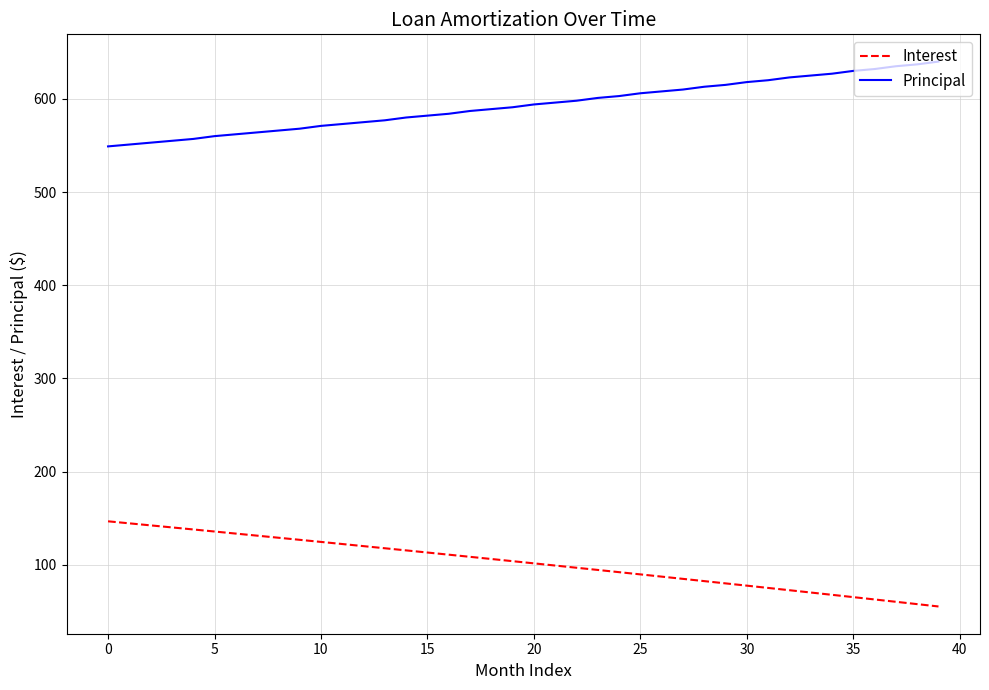

What is the maximum value shown in the chart?

640.0